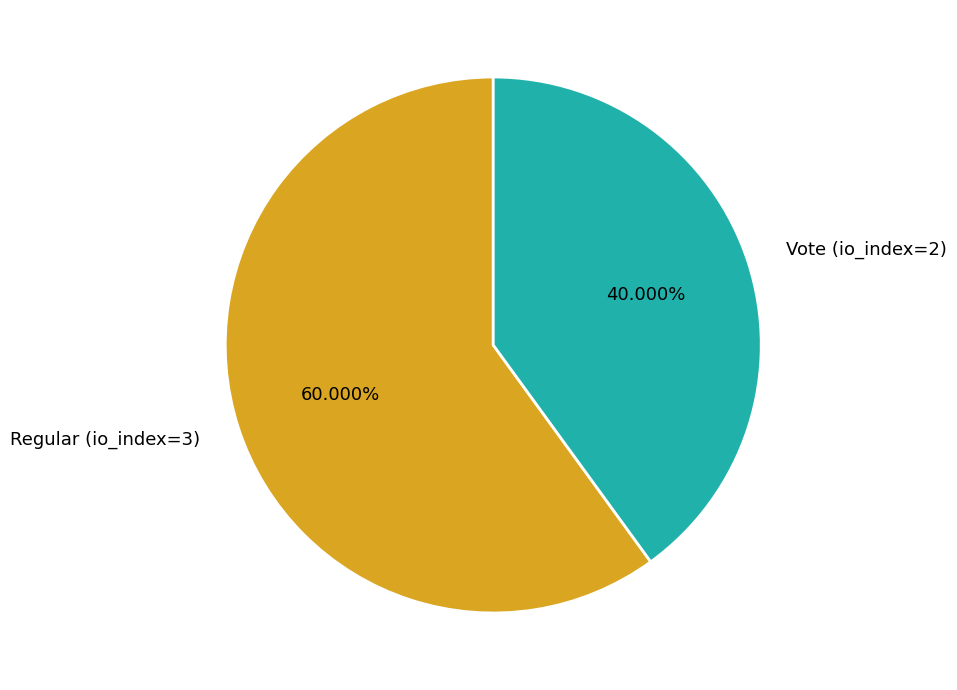

To the nearest percent, what portion does Vote (io_index=2) represent?

40%